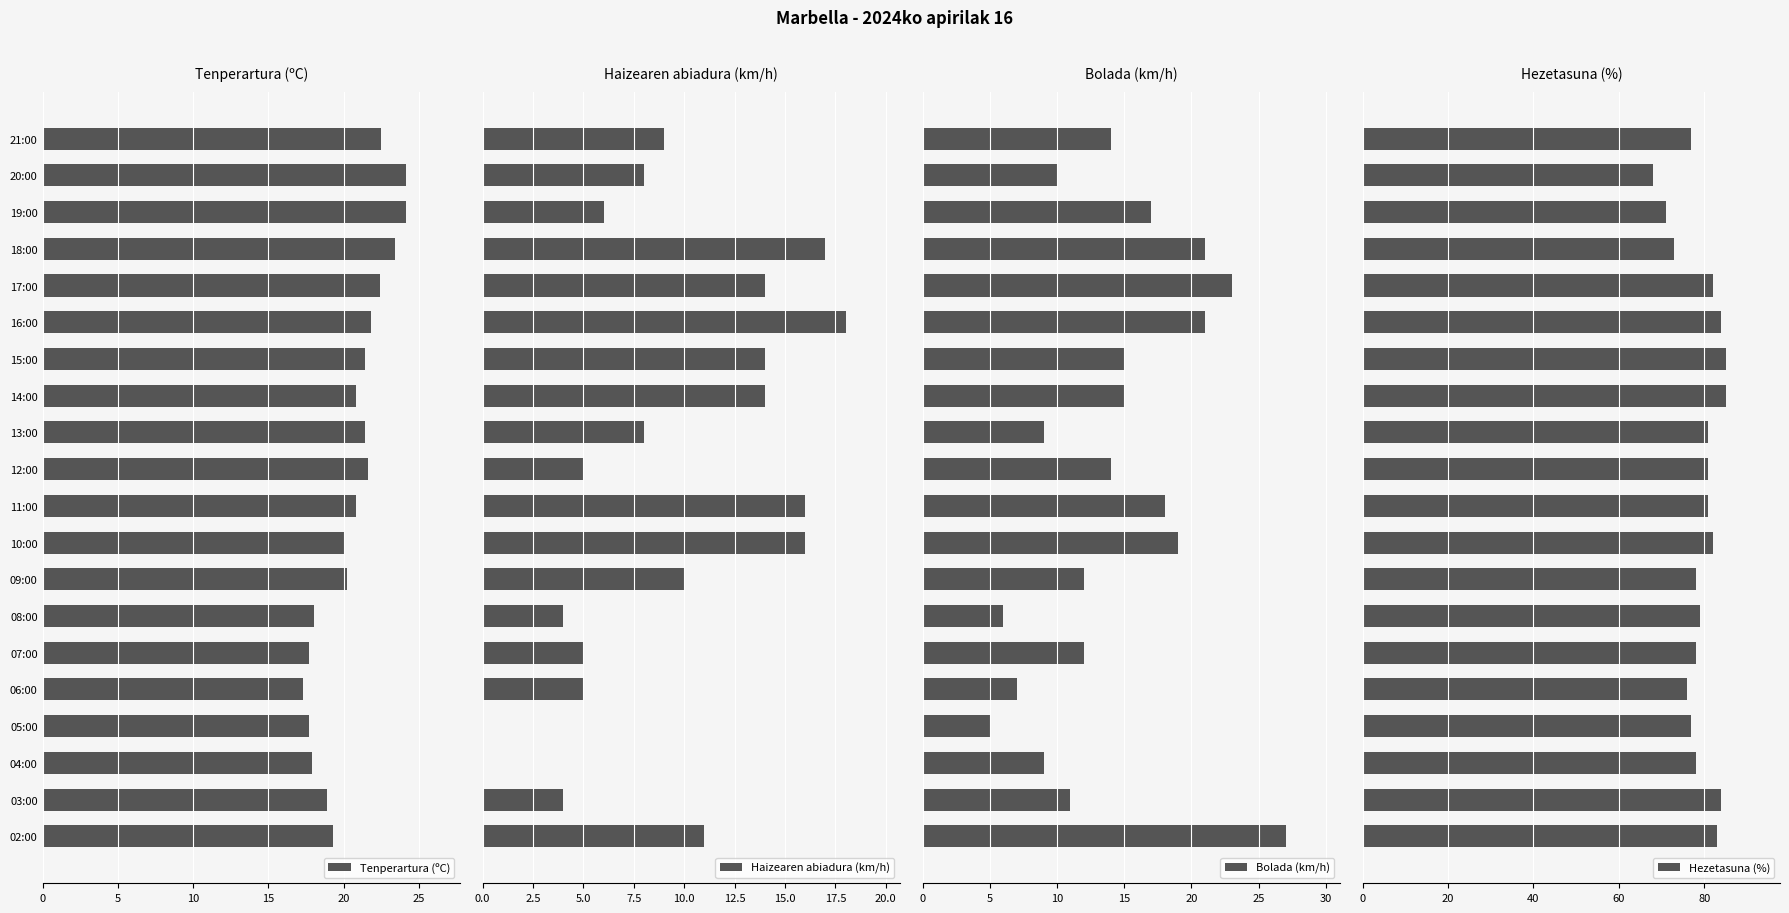

How many bars are there in each group?

4